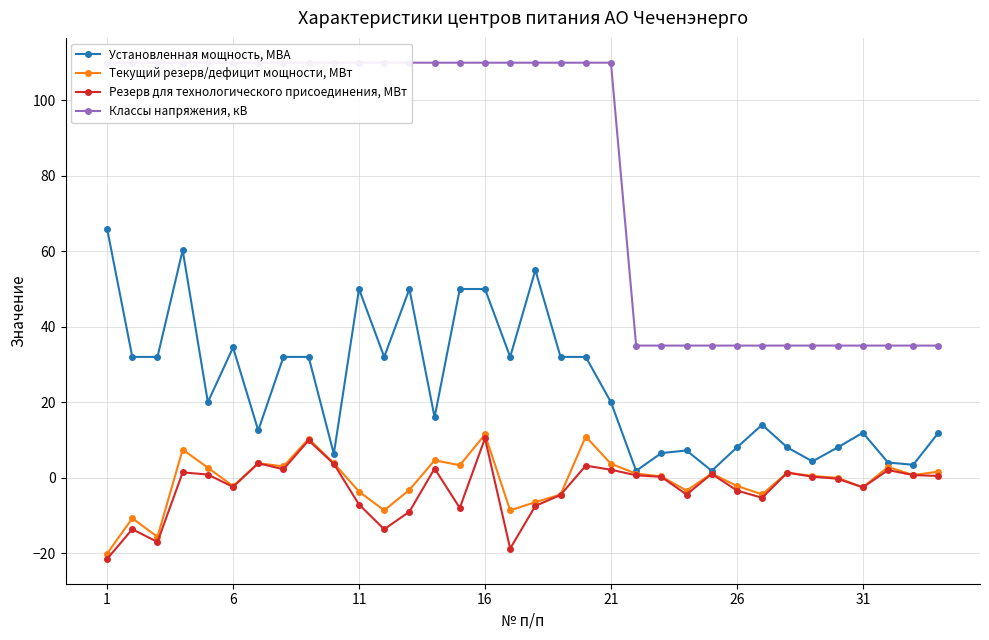

True or false: Резерв для технологического присоединения, МВт has more than 0 points higher than both neighbors.

True